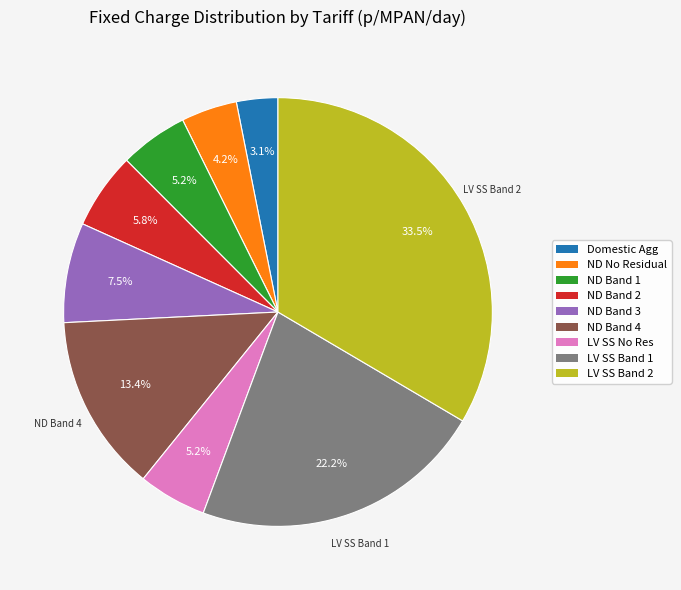

Is there any slice that represents more than half of the pie?

No